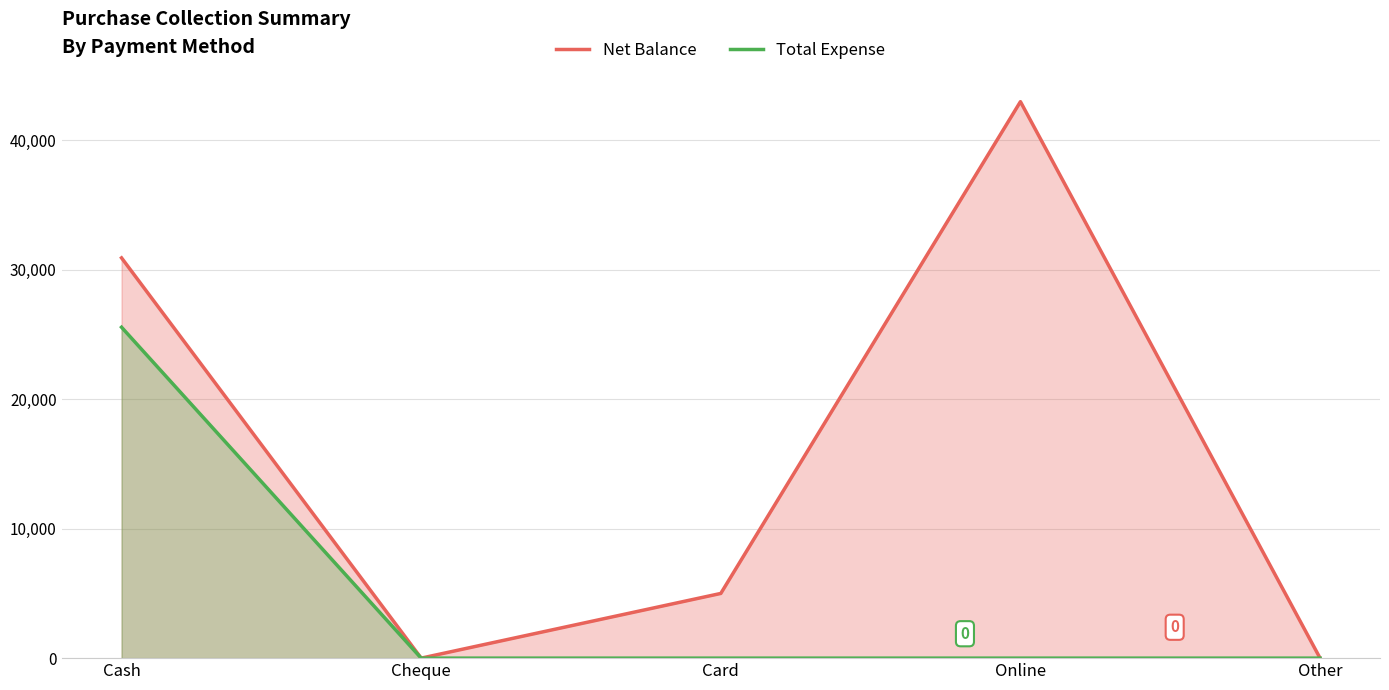

What position from the right is Cheque?

4